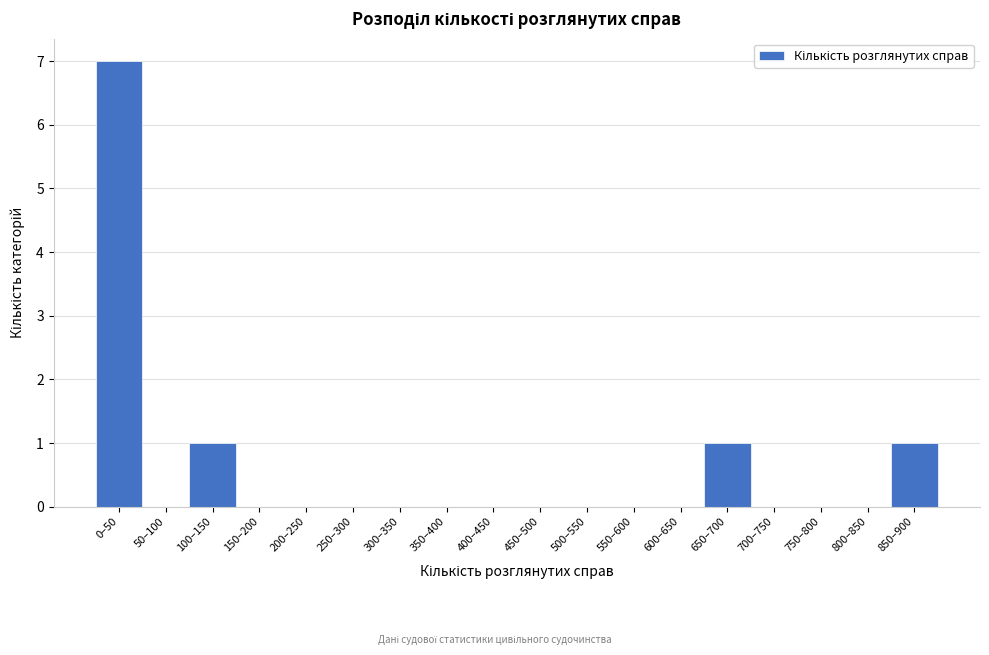

Reading left to right, what are all the values shown in this chart?

0–50=7	50–100=0	100–150=1	150–200=0	200–250=0	250–300=0	300–350=0	350–400=0	400–450=0	450–500=0	500–550=0	550–600=0	600–650=0	650–700=1	700–750=0	750–800=0	800–850=0	850–900=1